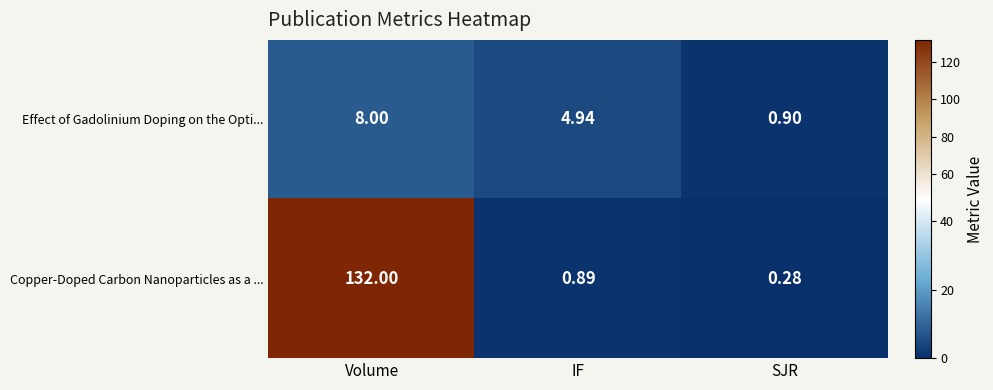

Rank the series by their average value, from highest to lowest.

Copper-Doped Carbon Nanoparticles as a ..., Effect of Gadolinium Doping on the Opti...